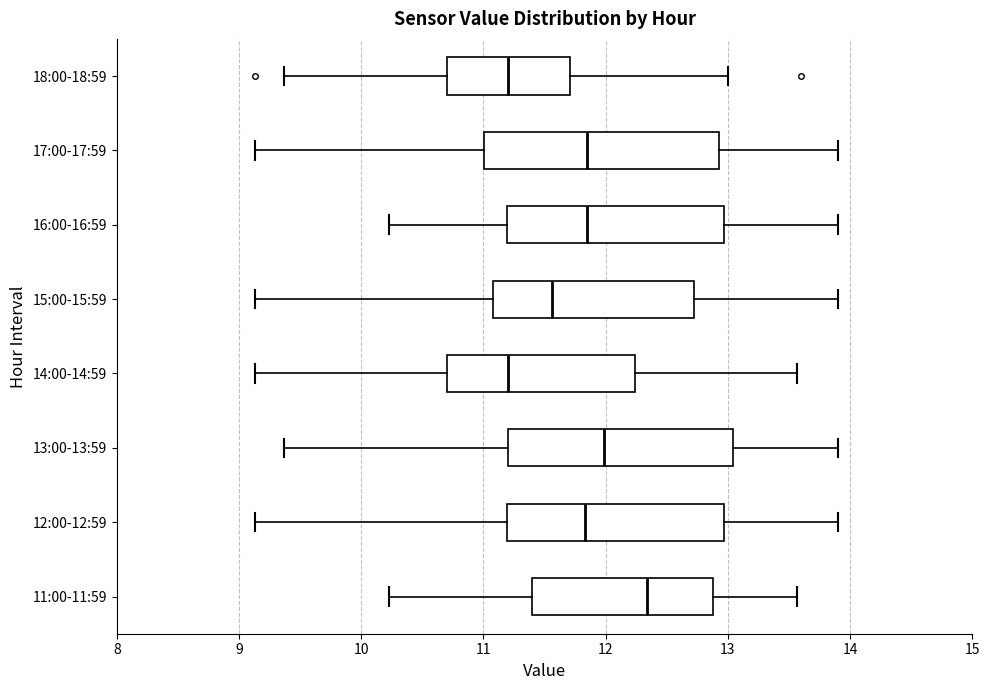

Reading bottom to top, transcribe this box plot: for each box, give where its median line is, the range the box spans, and where its two whiskers end, as read against the x-axis. The values are not printed on the chart, so give them approximately, as read against the axis.

11:00-11:59: median 12.3, box 11.4 to 12.9, whiskers 10.2 to 13.6
12:00-12:59: median 11.8, box 11.2 to 13.0, whiskers 9.1 to 13.9
13:00-13:59: median 12.0, box 11.2 to 13.0, whiskers 9.4 to 13.9
14:00-14:59: median 11.2, box 10.7 to 12.2, whiskers 9.1 to 13.6
15:00-15:59: median 11.6, box 11.1 to 12.7, whiskers 9.1 to 13.9
16:00-16:59: median 11.9, box 11.2 to 13.0, whiskers 10.2 to 13.9
17:00-17:59: median 11.9, box 11.0 to 12.9, whiskers 9.1 to 13.9
18:00-18:59: median 11.2, box 10.7 to 11.7, whiskers 9.4 to 13.0